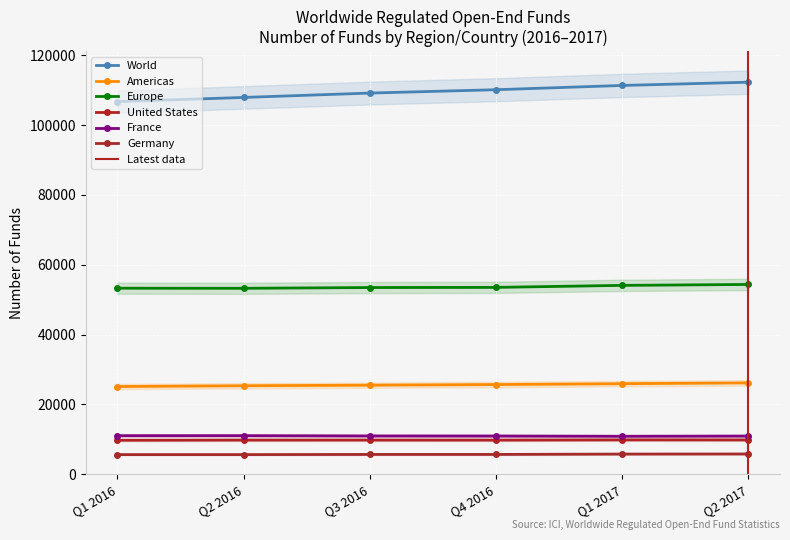

How many categories are shown in the chart?

6